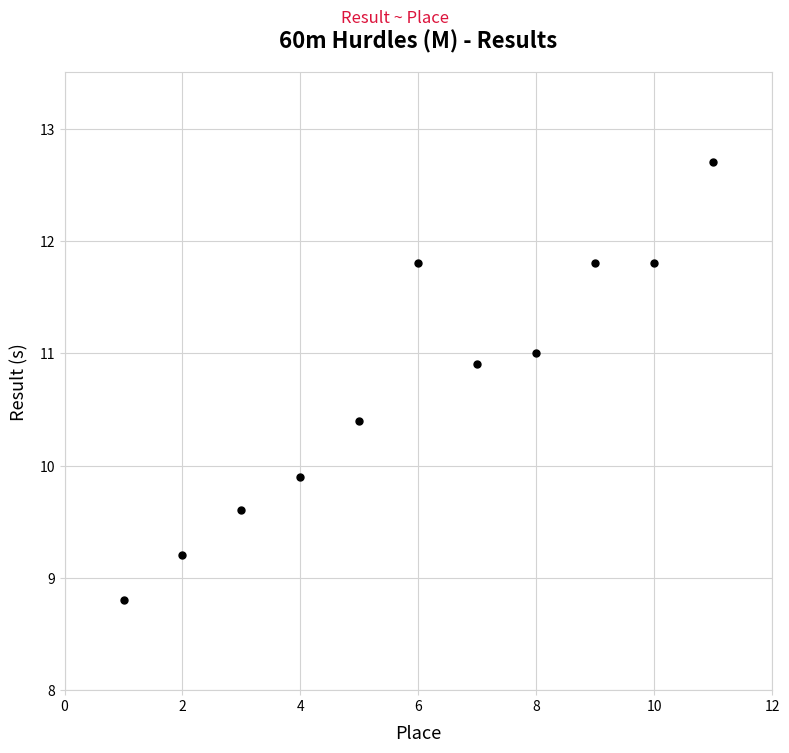

What is the average Y value?

10.7